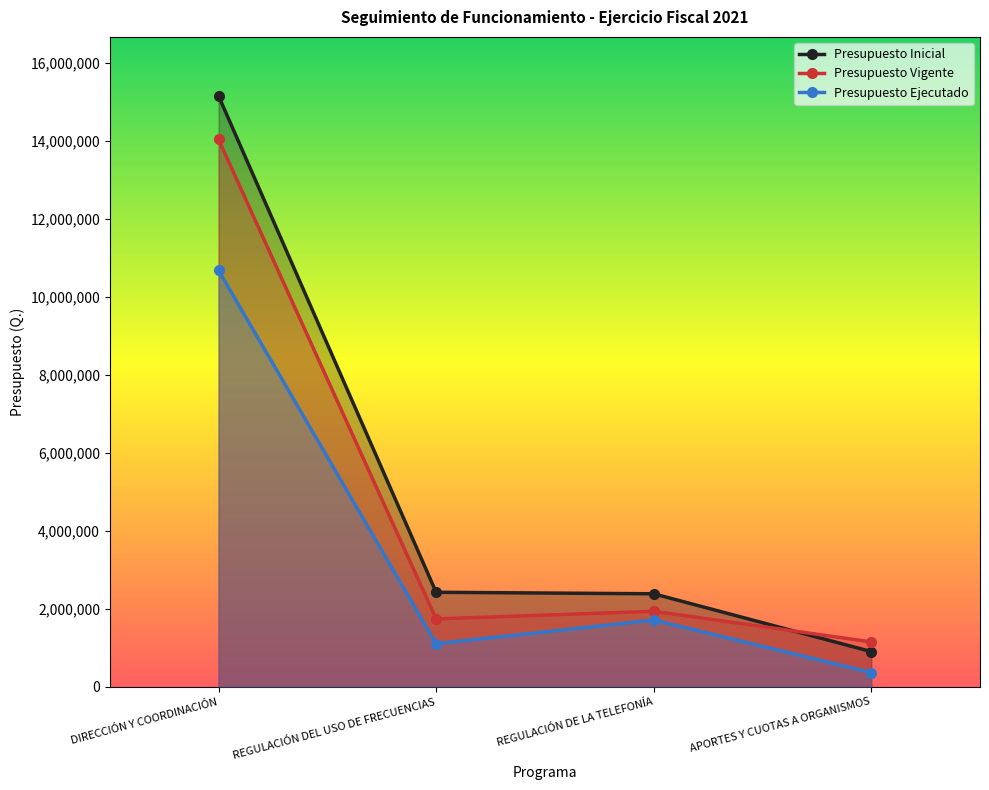

What is the average value of the Presupuesto Inicial series?

5215250.0